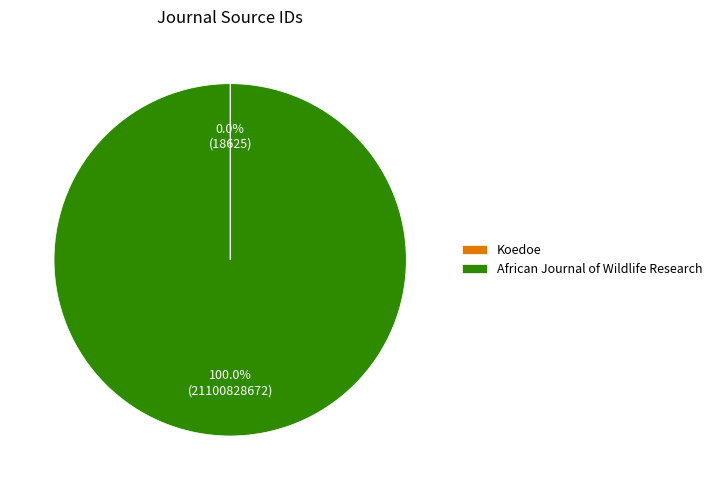

Which slice is the largest?

African Journal of Wildlife Research